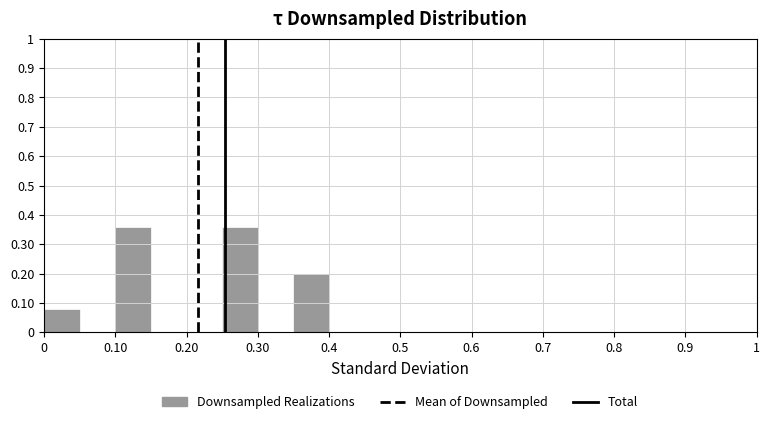

How tall is the bar that spans 0.00 to 0.05 on the x-axis? The values are not printed on the chart, so give them approximately, as read against the axis.

0.08